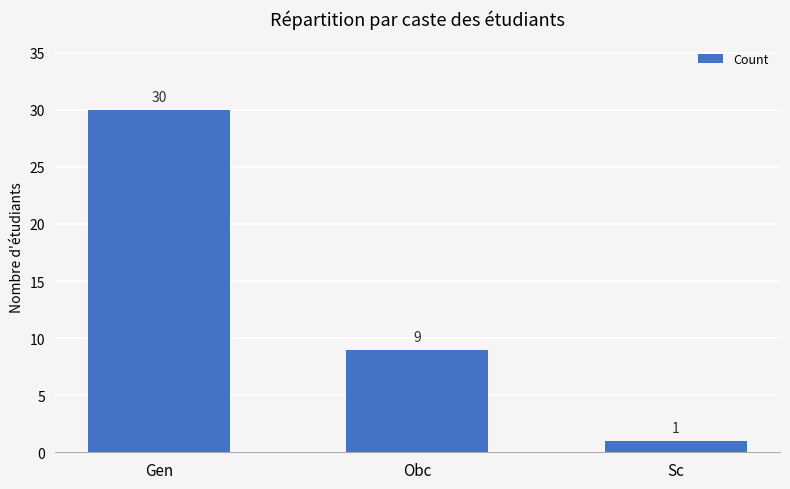

What is the value of the 1st bar from the left?

30